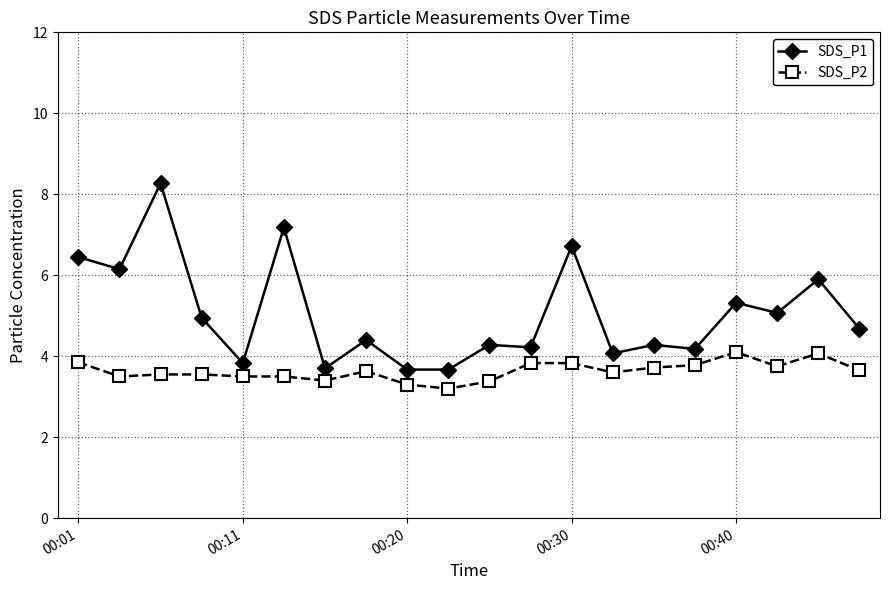

Does the chart have visible grid lines?

Yes